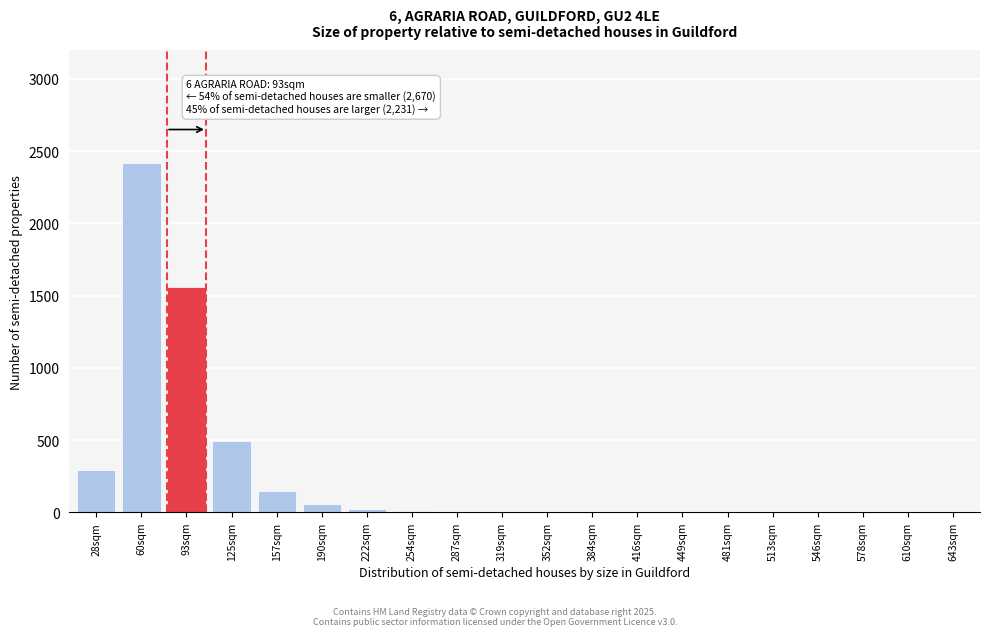

The chart shows a value of 0 at 513sqm. True or false?

True